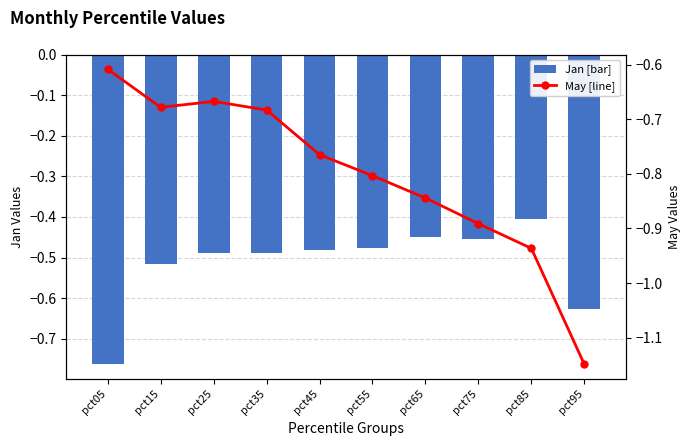

At which label is Jan [bar] closest to 0?

pct85